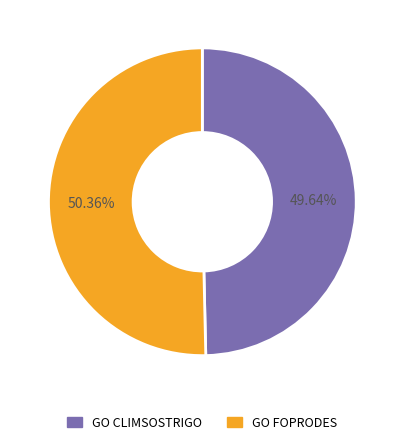

Which slice represents more than half of the pie?

GO FOPRODES